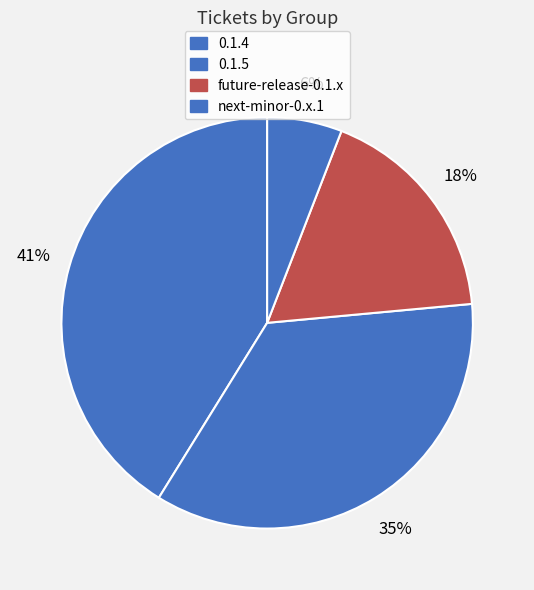

Is it true that next-minor-0.x.1 is 17% of the pie?

False